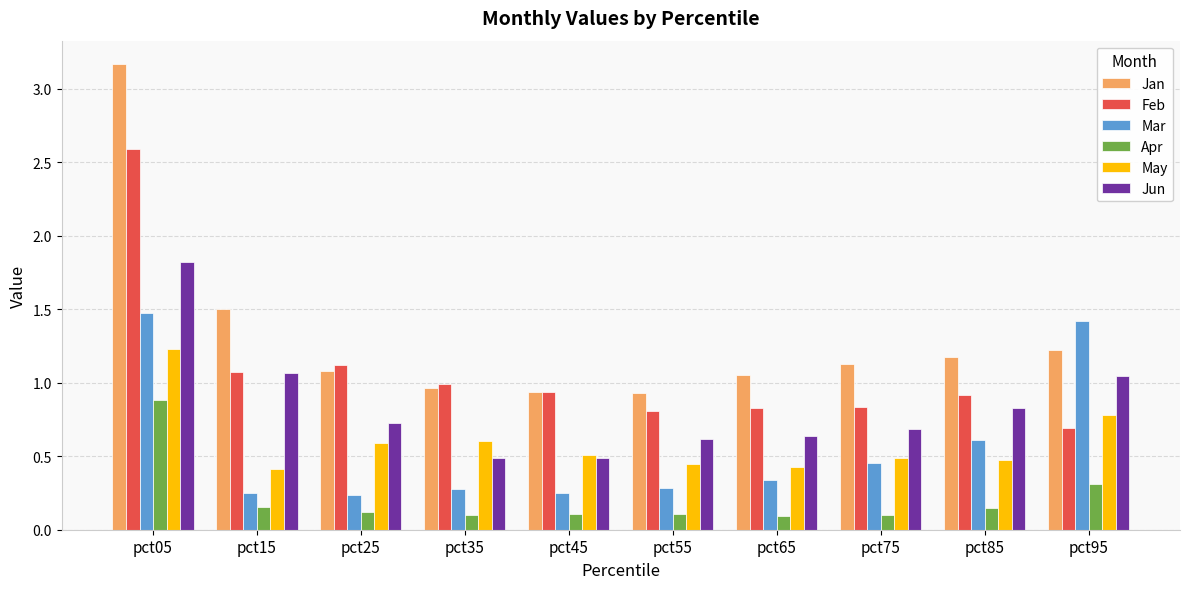

What is the sum of all Feb values?

10.8